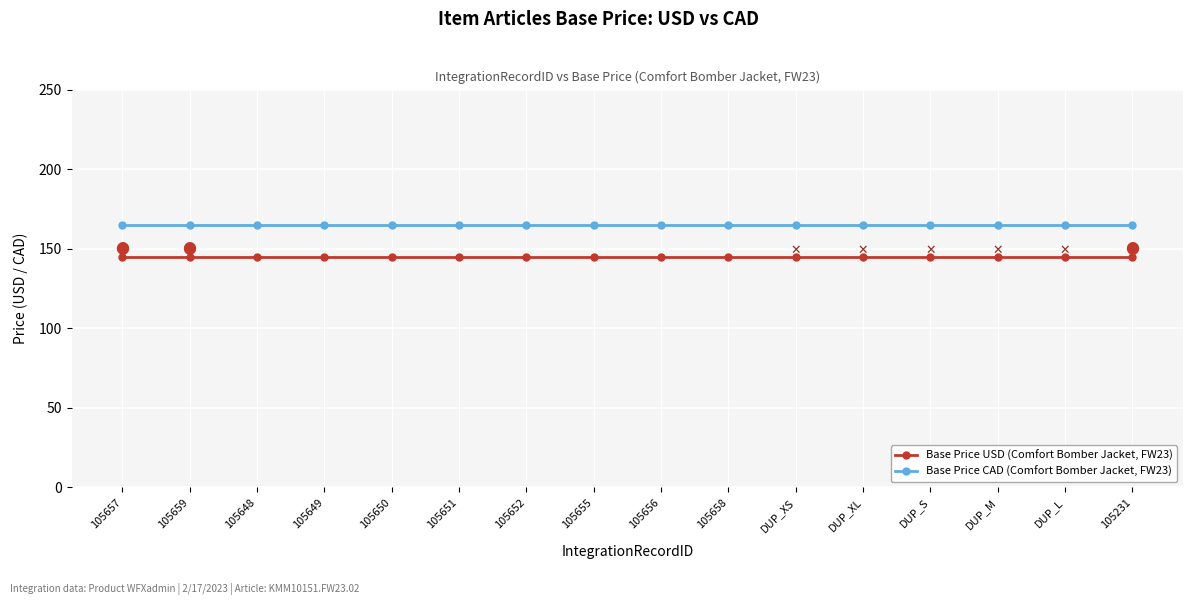

How many data points does each series have?

16